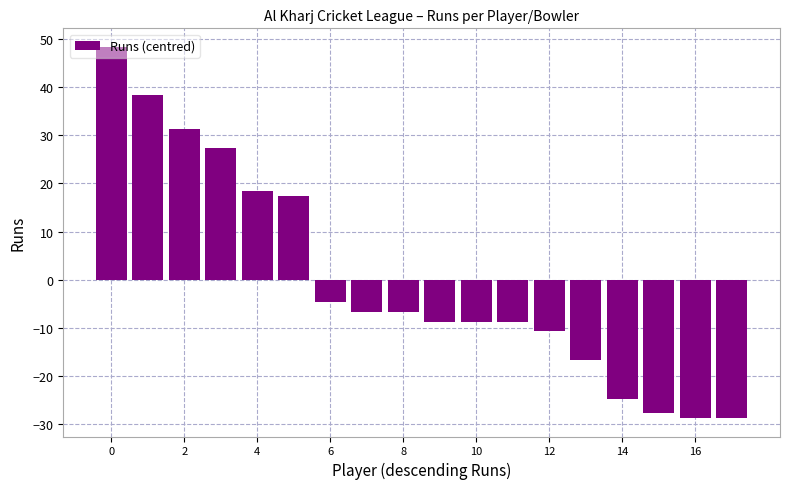

What is the smallest value displayed?

-28.7